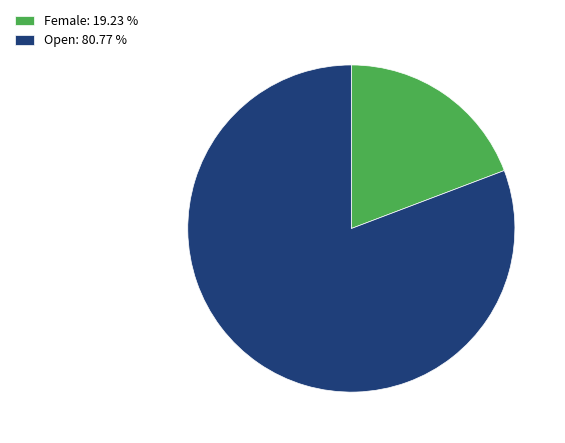

Is it true that Female is 19% of the pie?

True